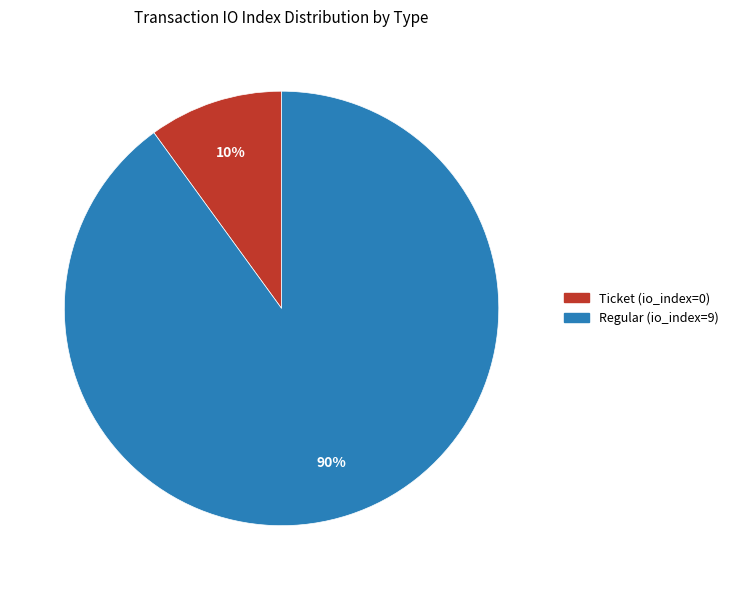

Which slice is the largest?

Regular